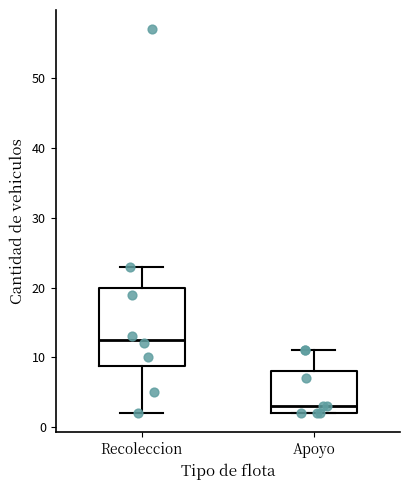

Reading left to right, read every box against the y-axis: the position of its median line, the range the box covers, and the ends of its whiskers. The values are not printed on the chart, so give them approximately, as read against the axis.

Recoleccion: median 13, box 9 to 20, whiskers 2 to 23
Apoyo: median 3, box 2 to 8, whiskers 2 to 11